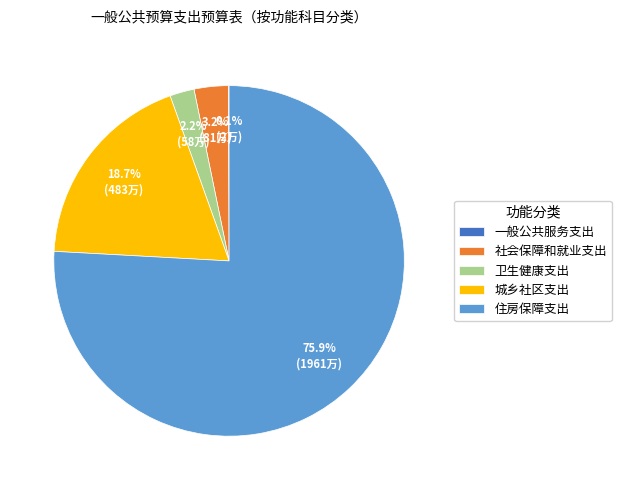

Which category has the biggest portion of the pie?

住房保障支出